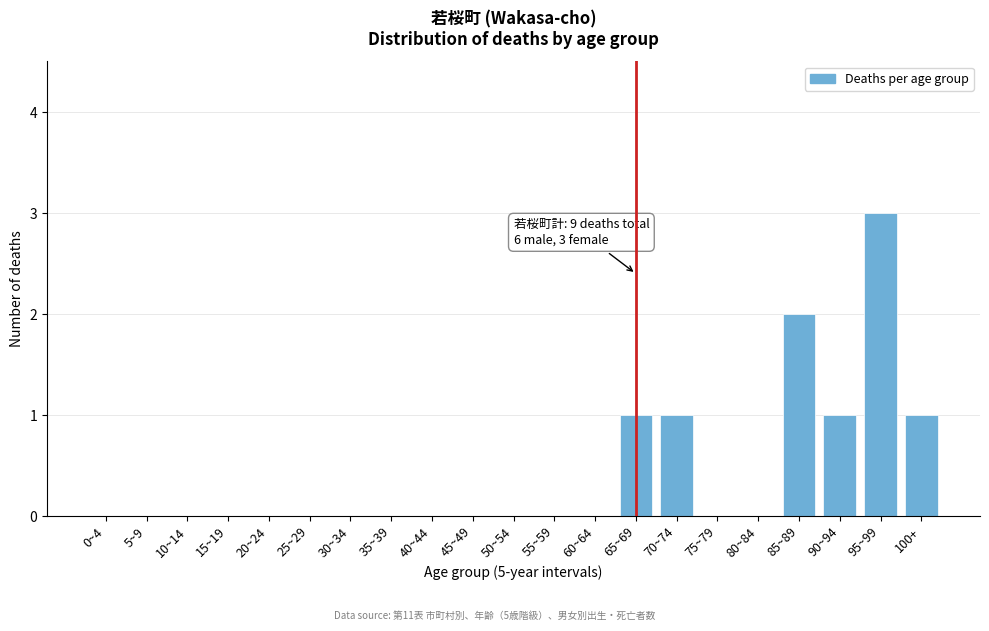

Reading right to left, extract all data points from this chart.

100+=1	95~99=3	90~94=1	85~89=2	80~84=0	75~79=0	70~74=1	65~69=1	60~64=0	55~59=0	50~54=0	45~49=0	40~44=0	35~39=0	30~34=0	25~29=0	20~24=0	15~19=0	10~14=0	5~9=0	0~4=0